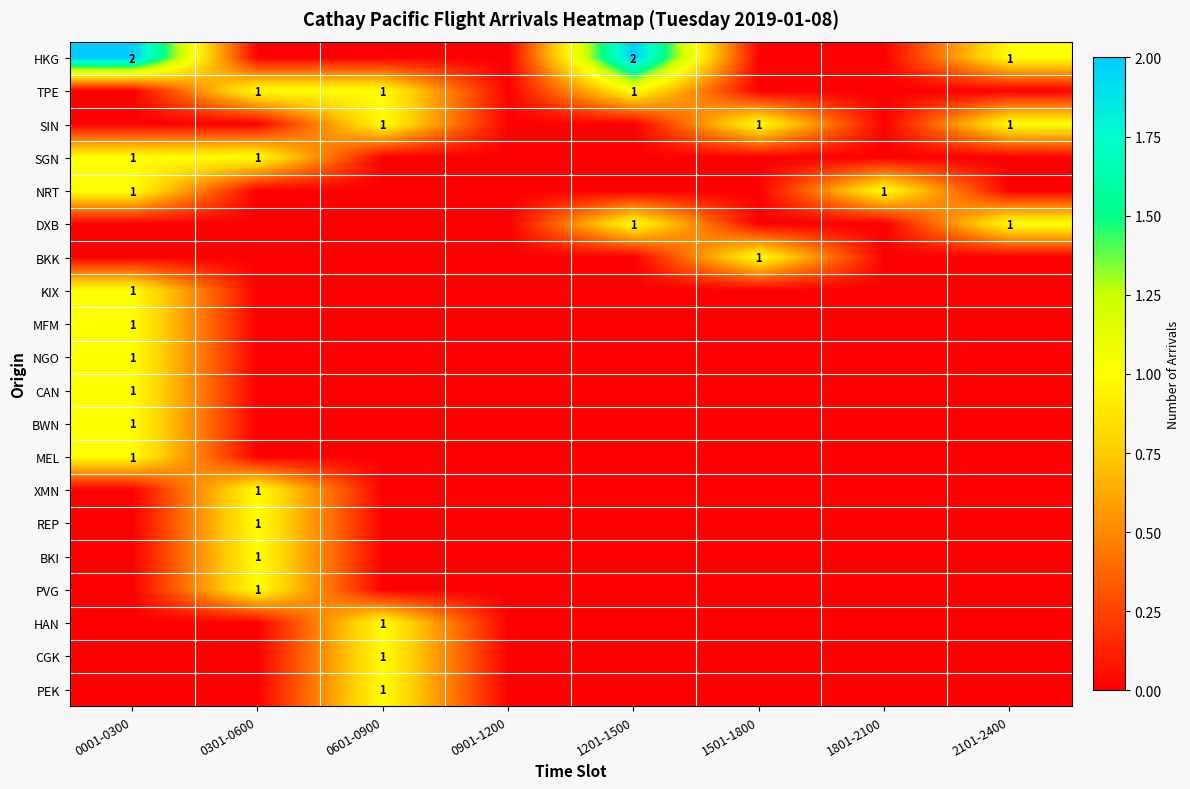

Which has a higher value, 1201-1500 or 2101-2400?

1201-1500